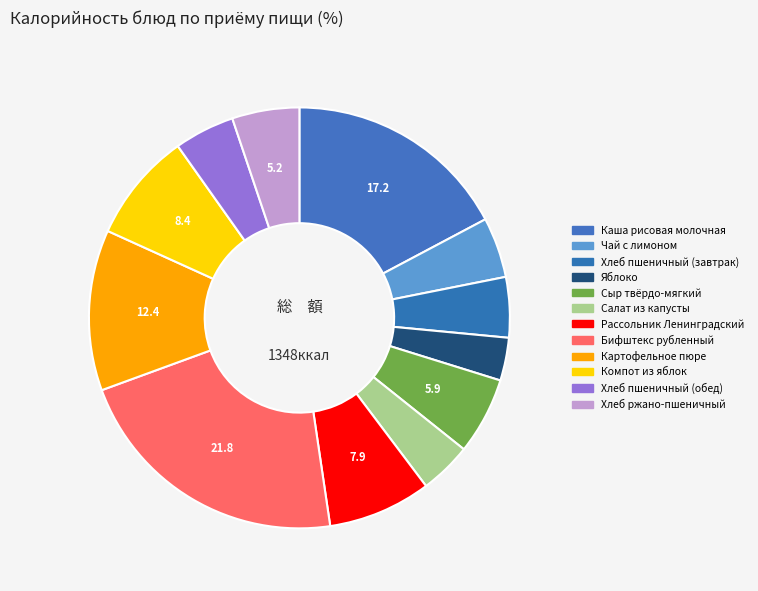

To the nearest percent, what is the difference between the Картофельное пюре and Салат из капусты slice percentages?

8%